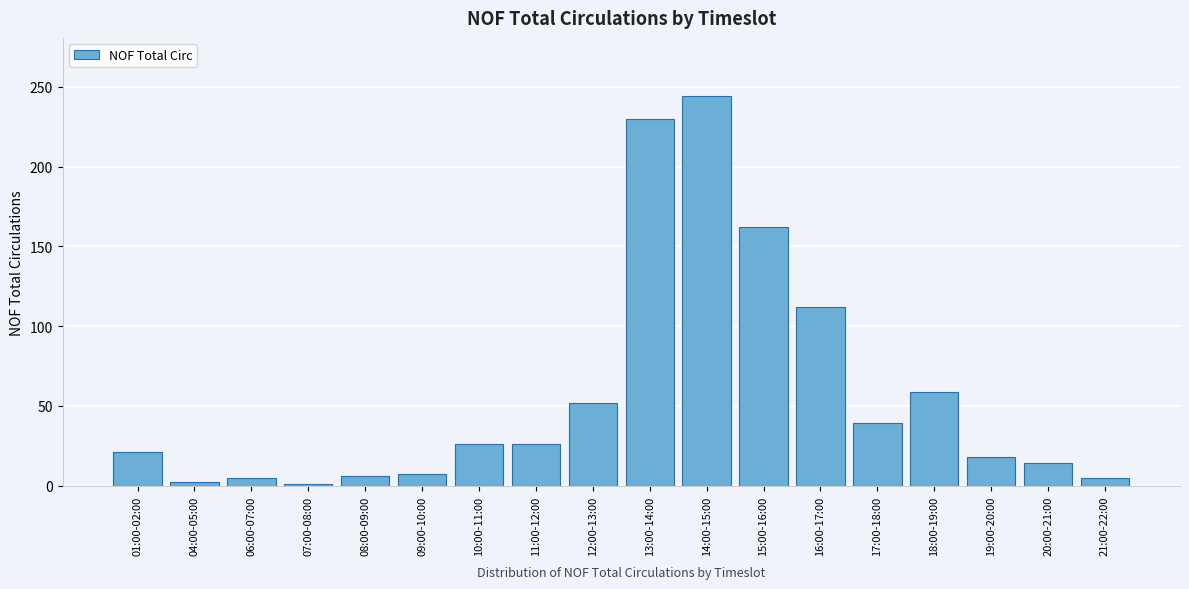

What is the change in value from 11:00-12:00 to 12:00-13:00?

+26